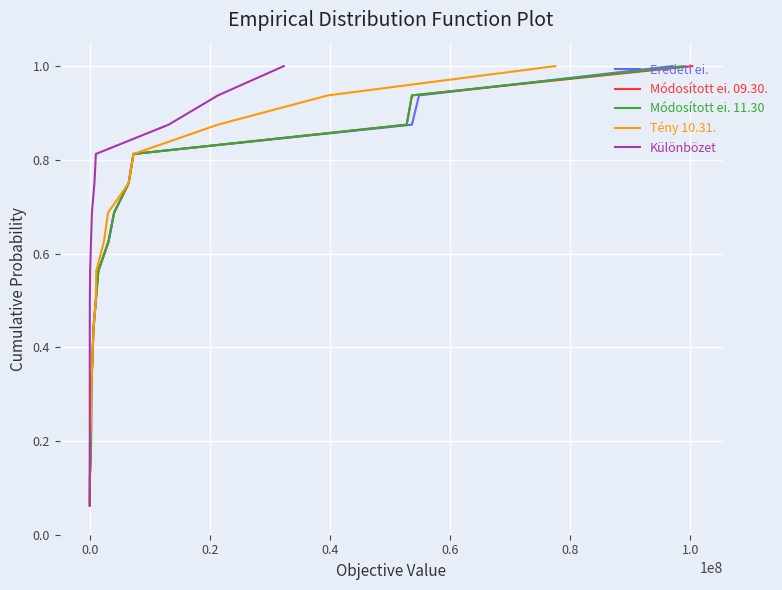

True or false: Módosított ei. 11.30 has a value of 0.4 at 11.

False